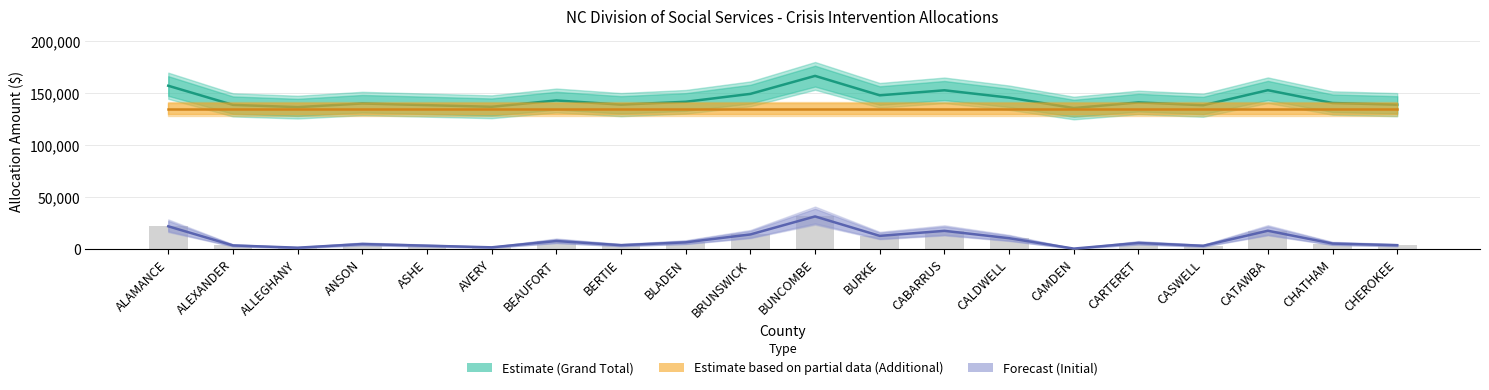

Where is Grand Total (Estimate) nearest to the value 151174?

CABARRUS